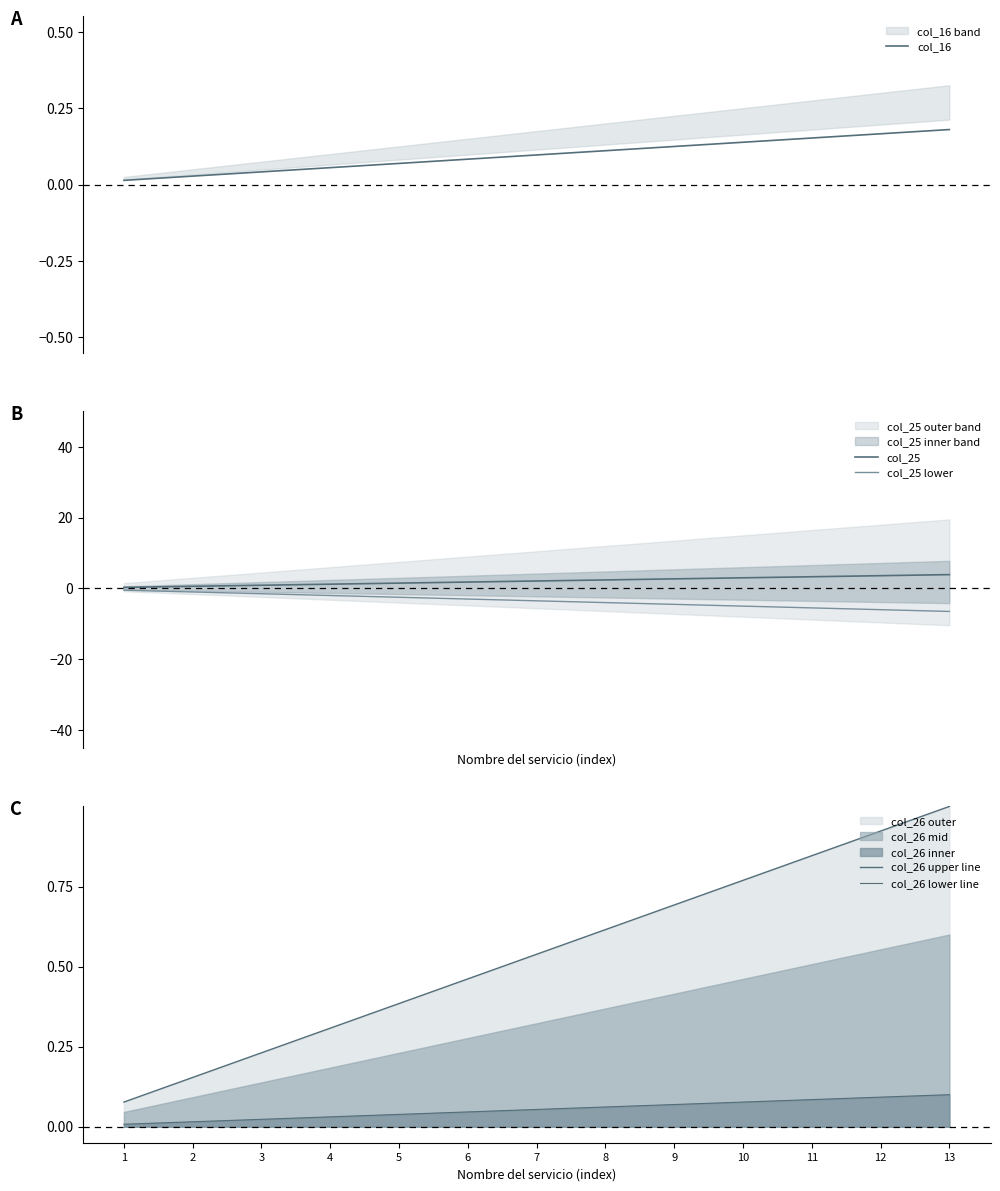

The col_25 lower series shows -1.3 at 4. True or false?

False